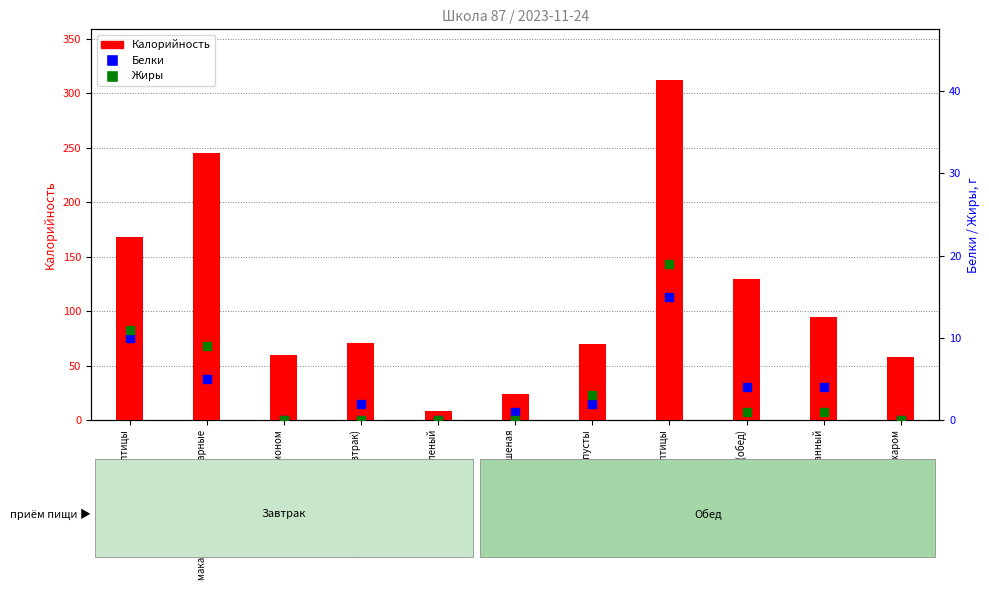

Which series reaches the minimum Y coordinate?

Белки